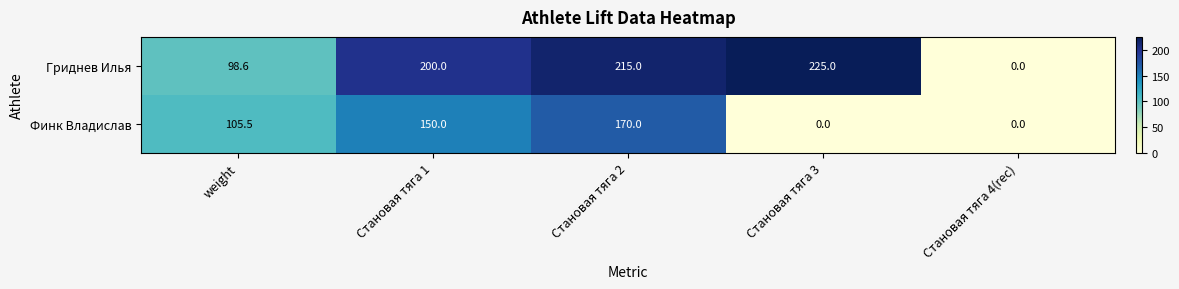

True or false: Гриднев Илья has a value of 200.0 at Становая тяга 1.

True